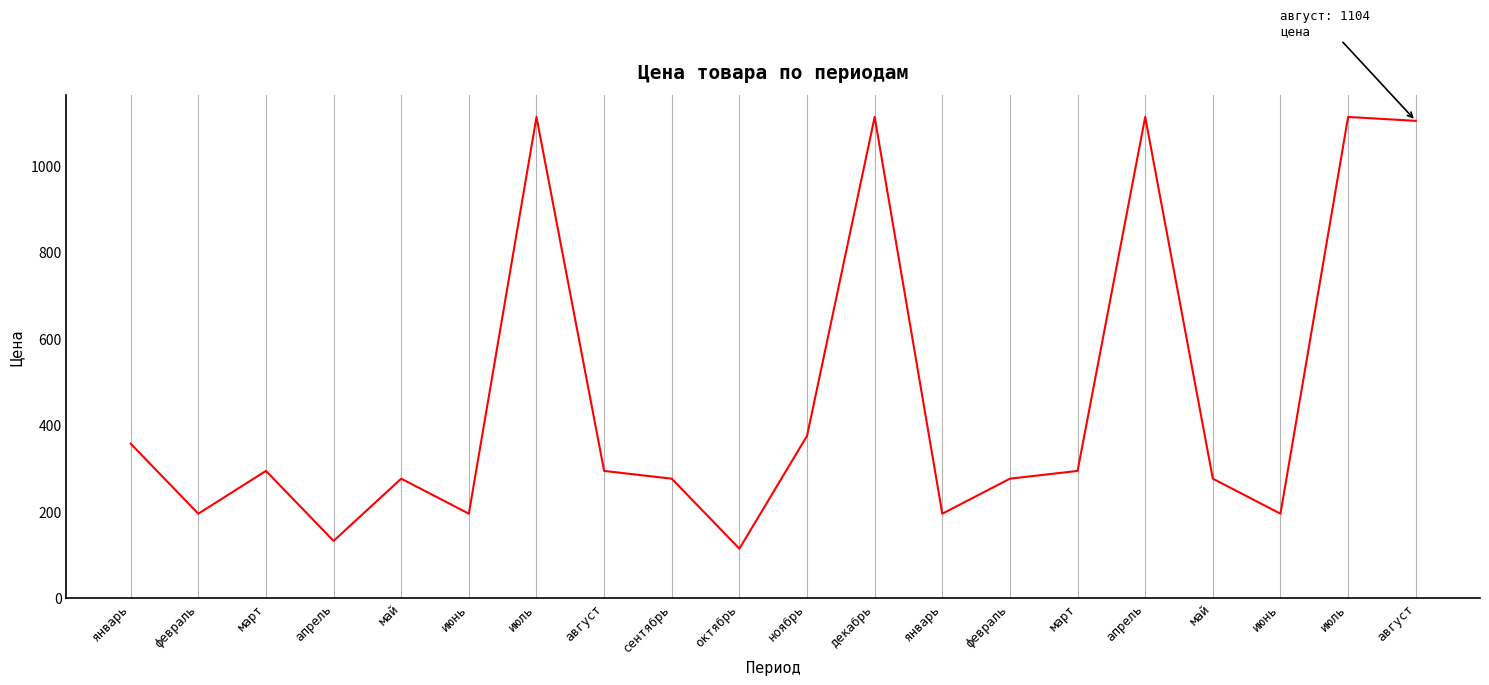

Between март and октябрь, which is larger?

март